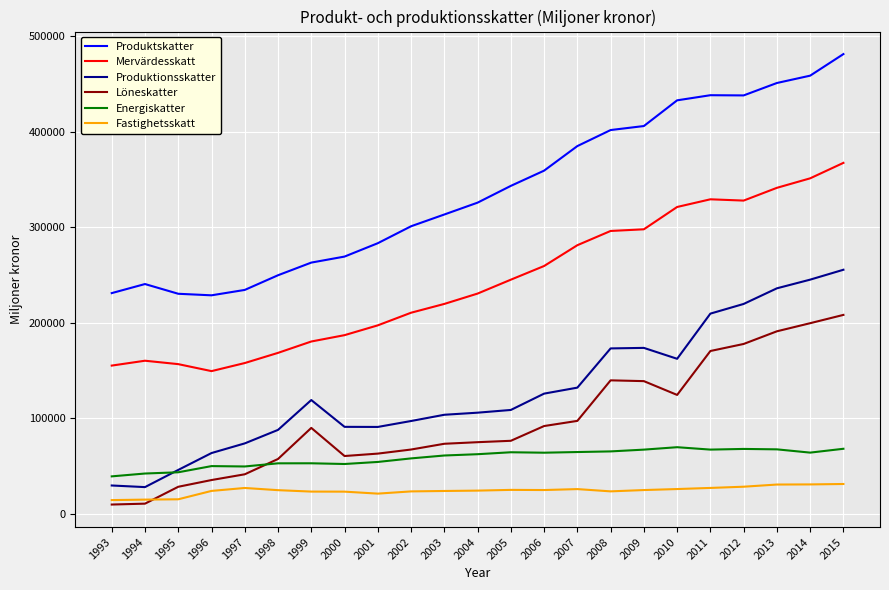

True or false: Fastighetsskatt and Produktionsskatter intersect in this chart.

False